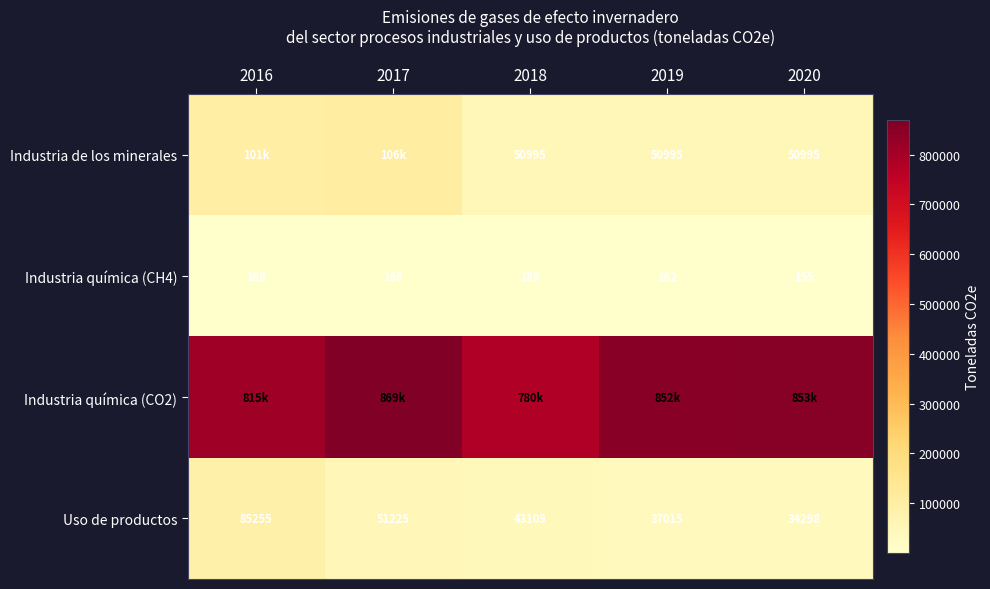

Is the value of Uso de productos at 2017 greater than the value of Industria química (CH4) at 2017?

Yes